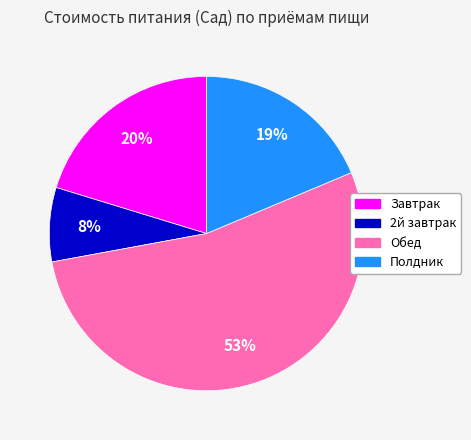

Approximately how many times larger is the value at Завтрак compared to Полдник?

1.1